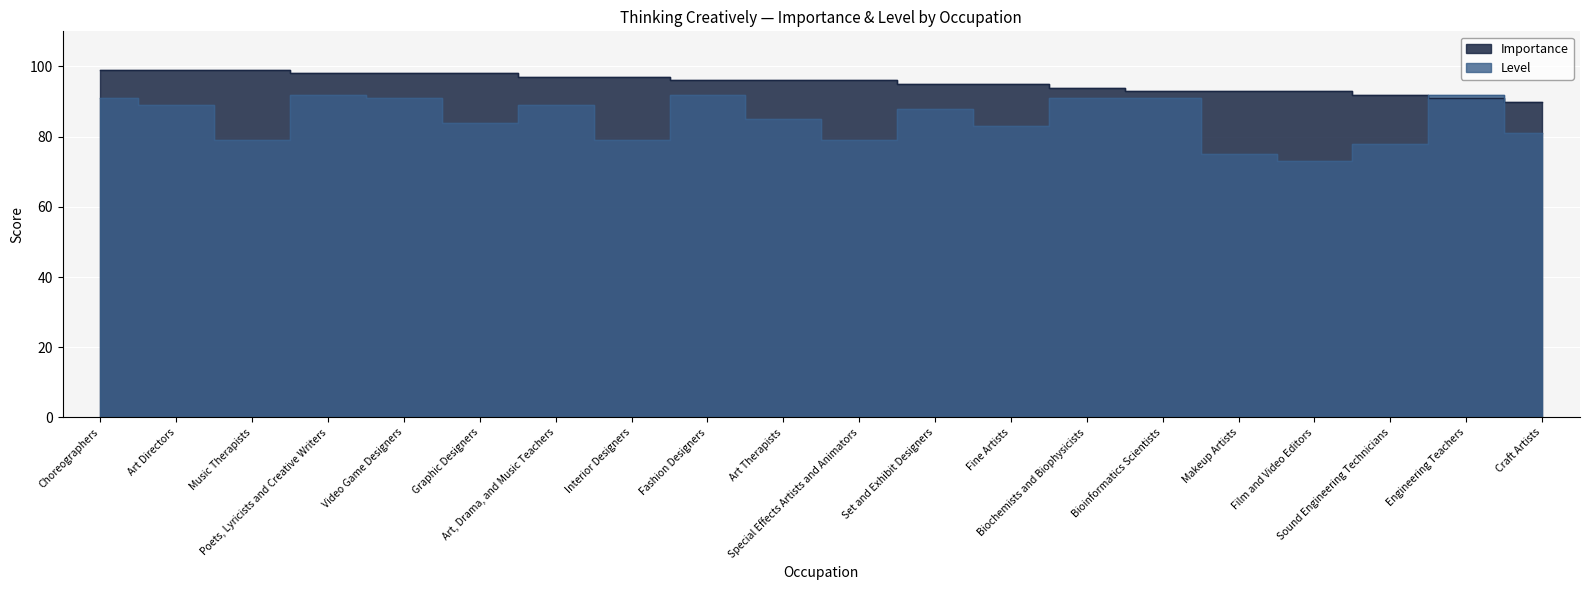

At which label does Level reach its minimum?

Film and Video Editors